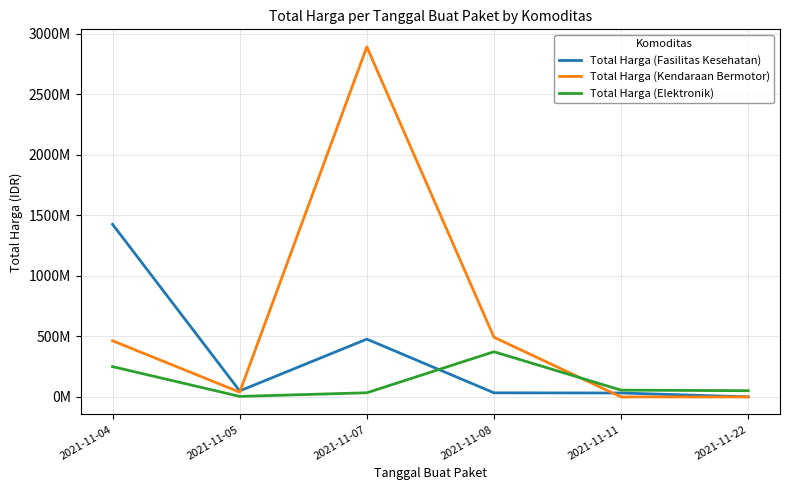

Which series has the largest total across all categories?

Total Harga (Kendaraan Bermotor)